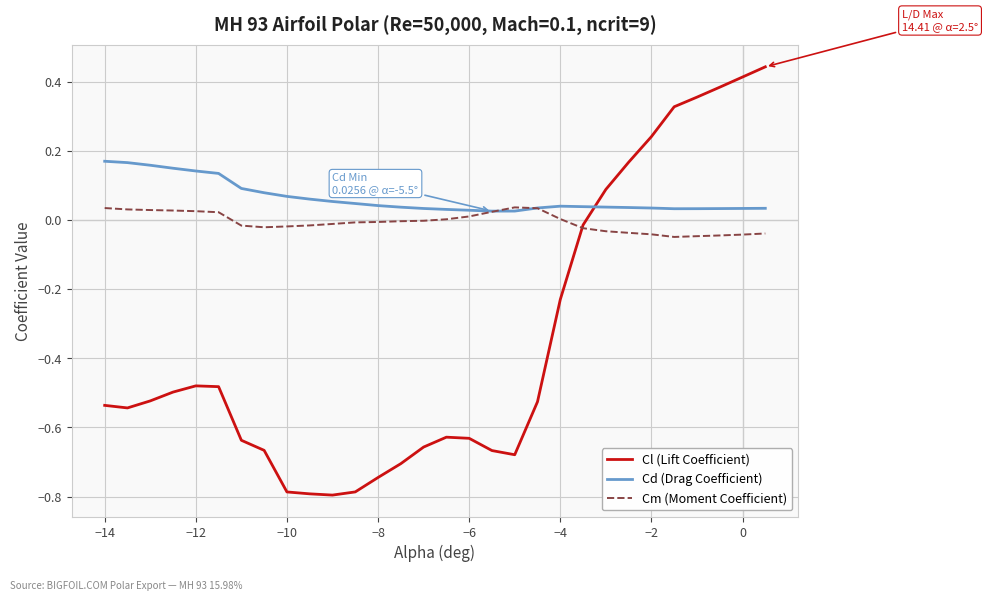

What is the smallest value displayed?

-0.8